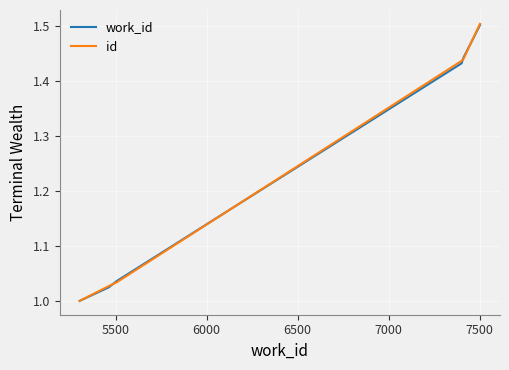

Which series has the largest range (max minus min)?

id